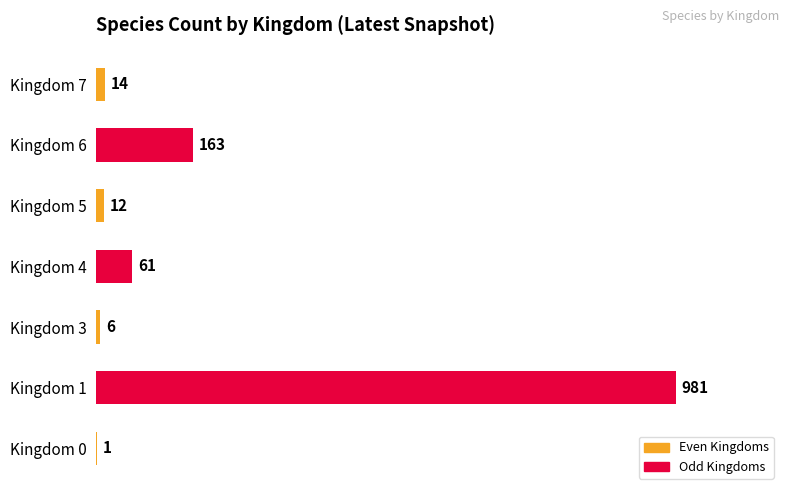

What is the greatest value displayed?

981